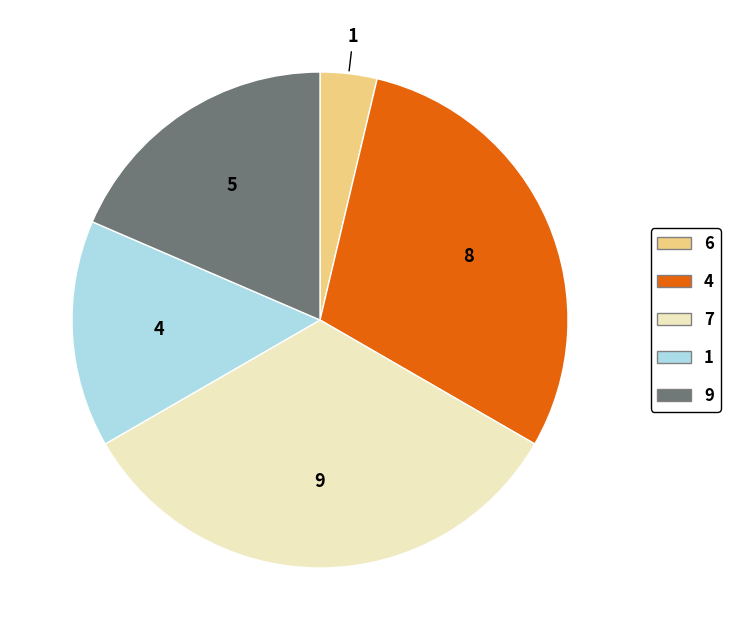

Is there any slice that represents more than half of the pie?

No